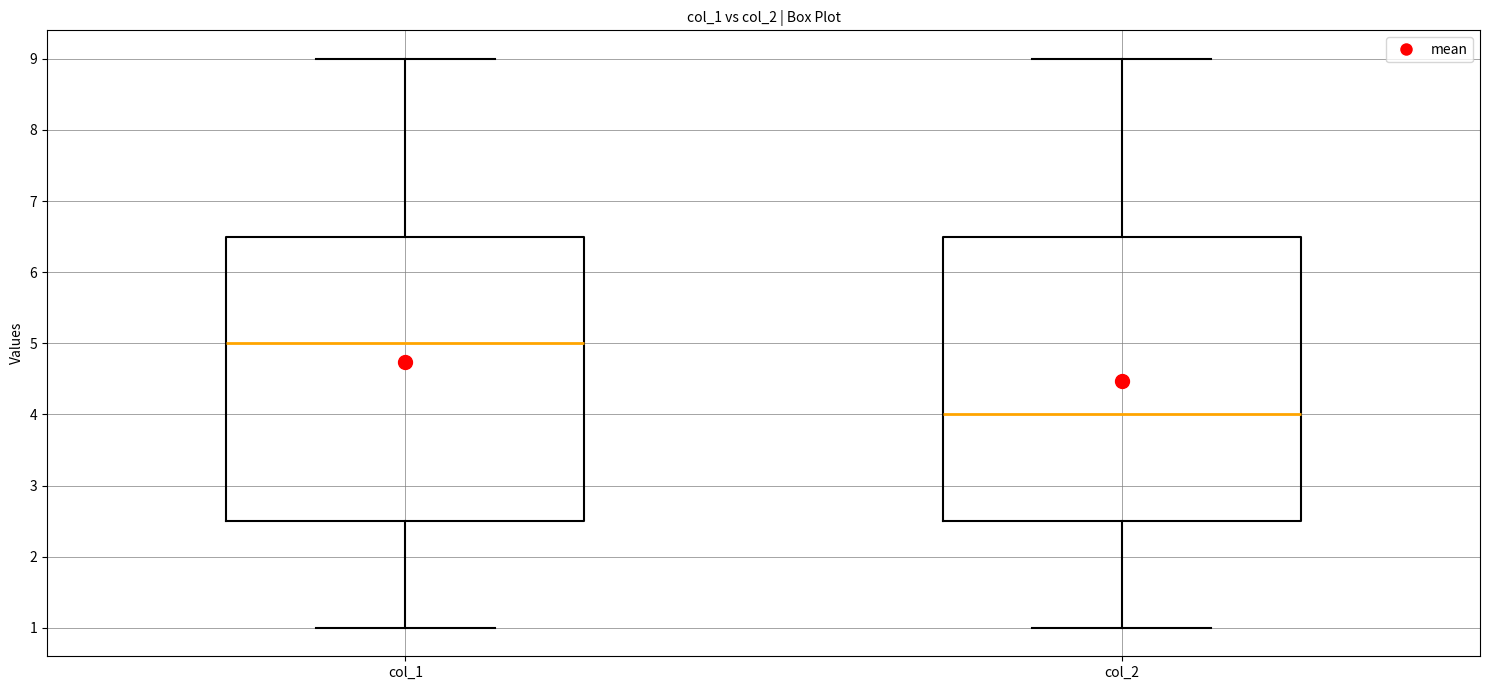

Reading left to right, transcribe this box plot: for each box, give where its median line is, the range the box spans, and where its two whiskers end, as read against the y-axis. The values are not printed on the chart, so give them approximately, as read against the axis.

col_1: median 5.0, box 2.5 to 6.5, whiskers 1.0 to 9.0
col_2: median 4.0, box 2.5 to 6.5, whiskers 1.0 to 9.0